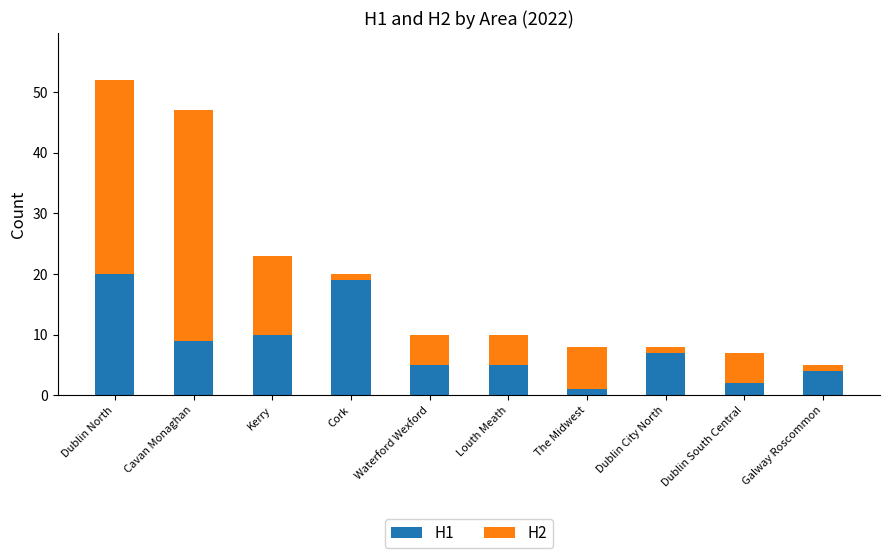

What are all the series names shown in the legend?

H1, H2